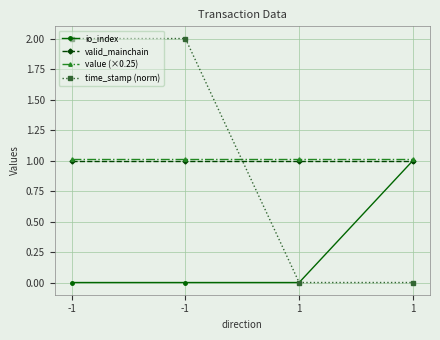

How many lines are shown in the chart?

4